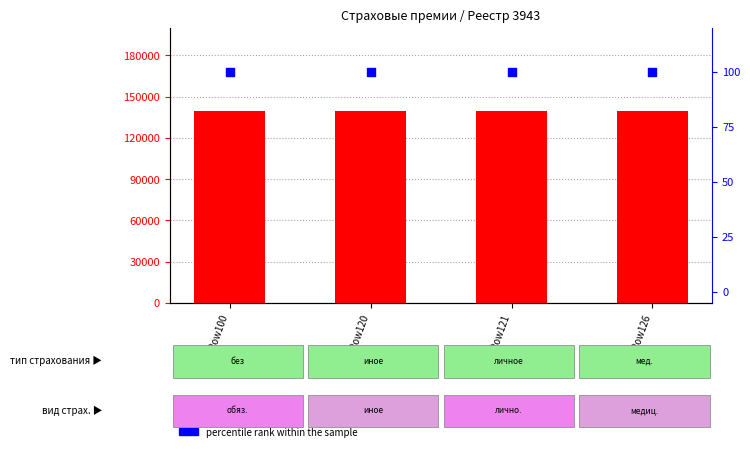

Which series contains the lowest Y value?

percentile rank within the sample